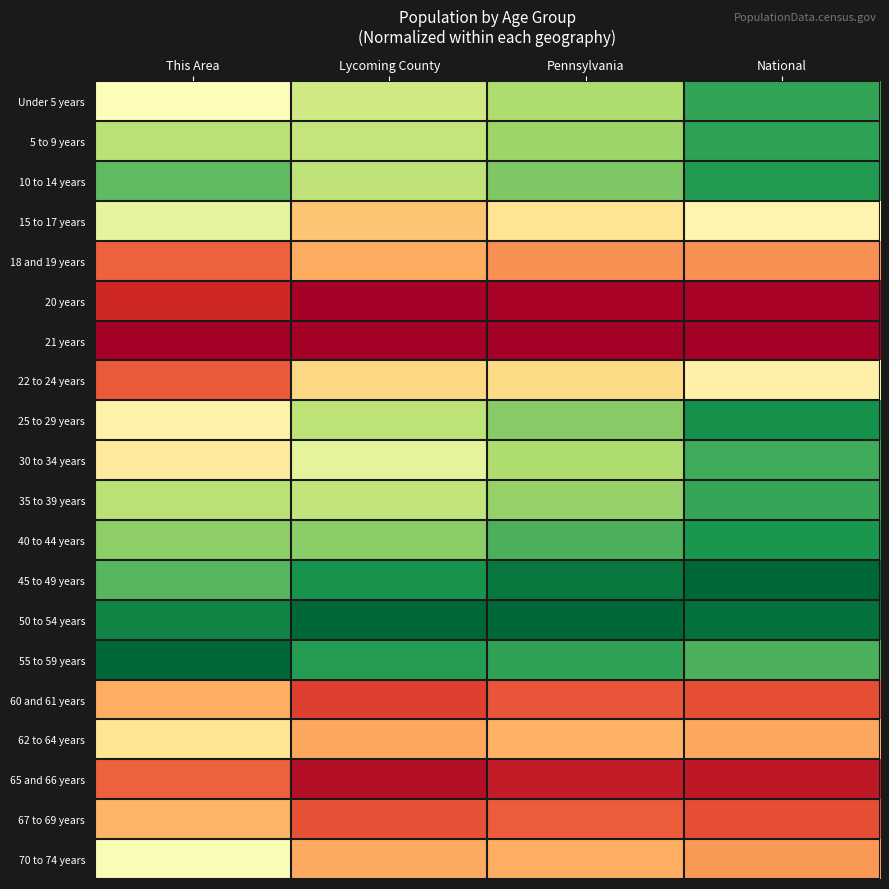

How many categories are shown in the chart?

4